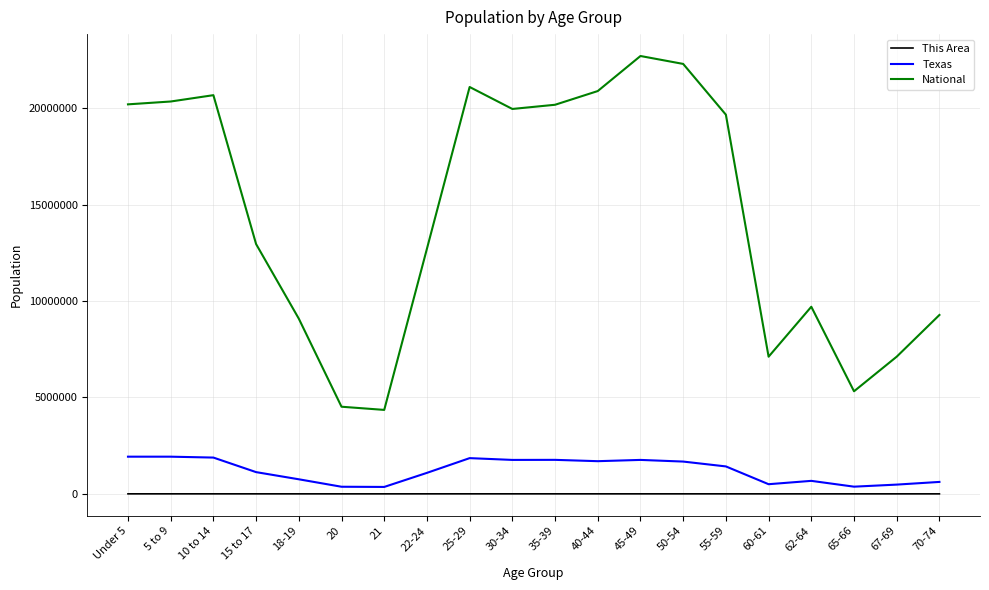

Between 22-24 and 60-61, which series saw the biggest shift?

National